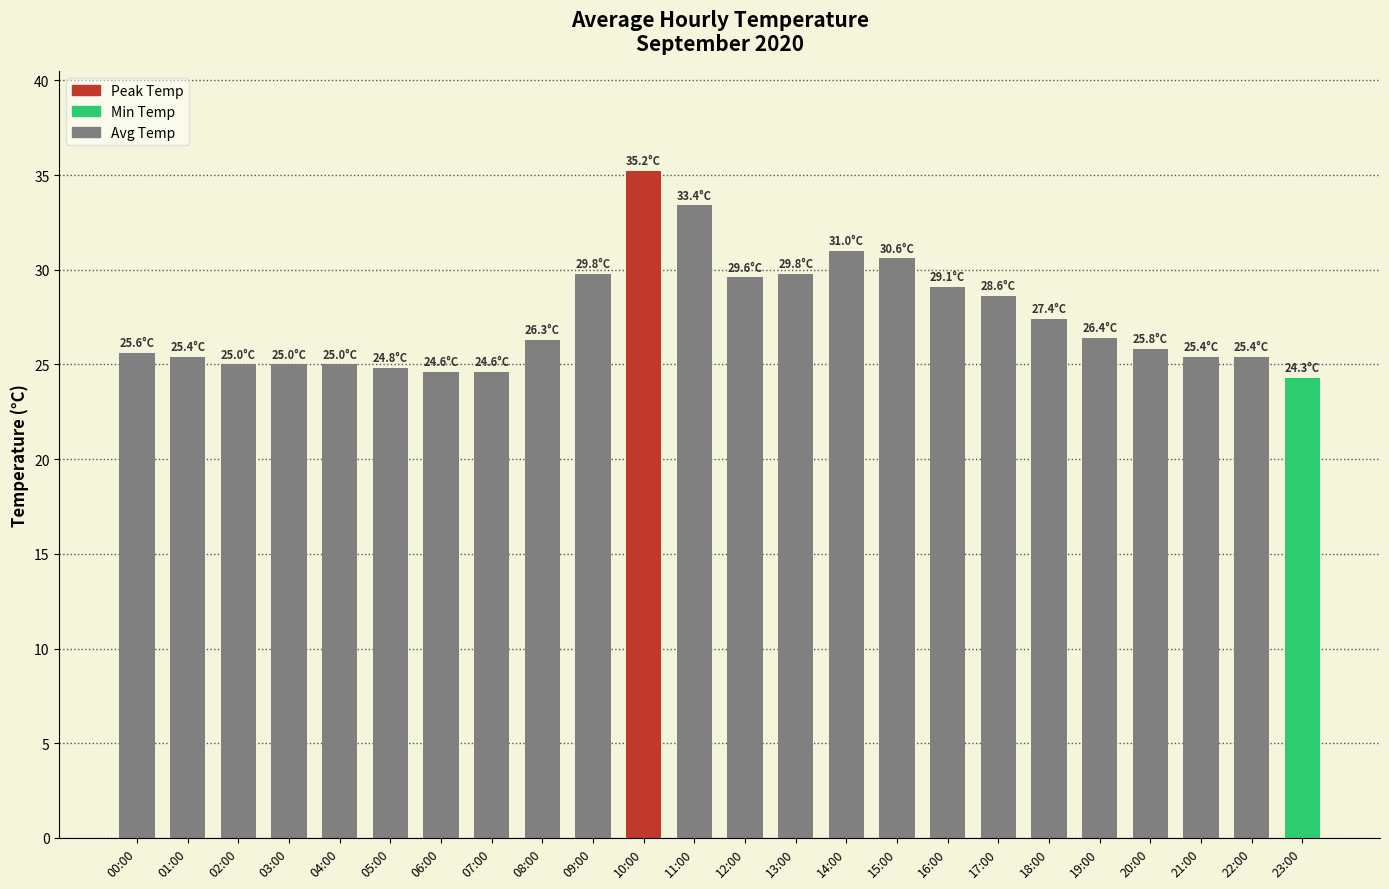

What is the smallest value displayed?

24.3